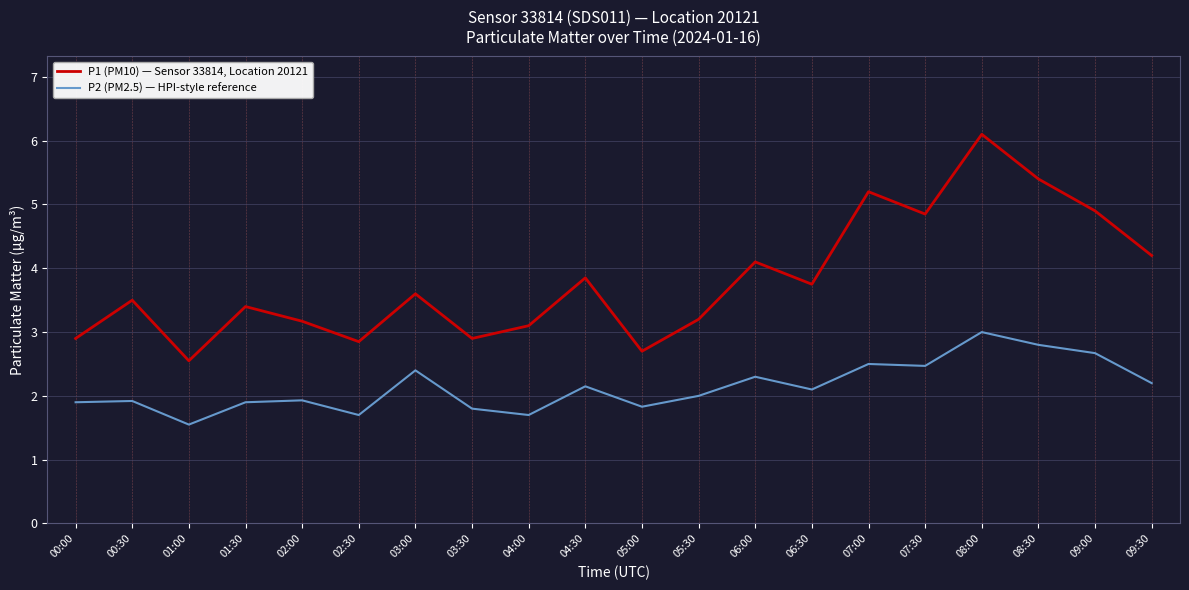

What position from the right is 04:30?

11